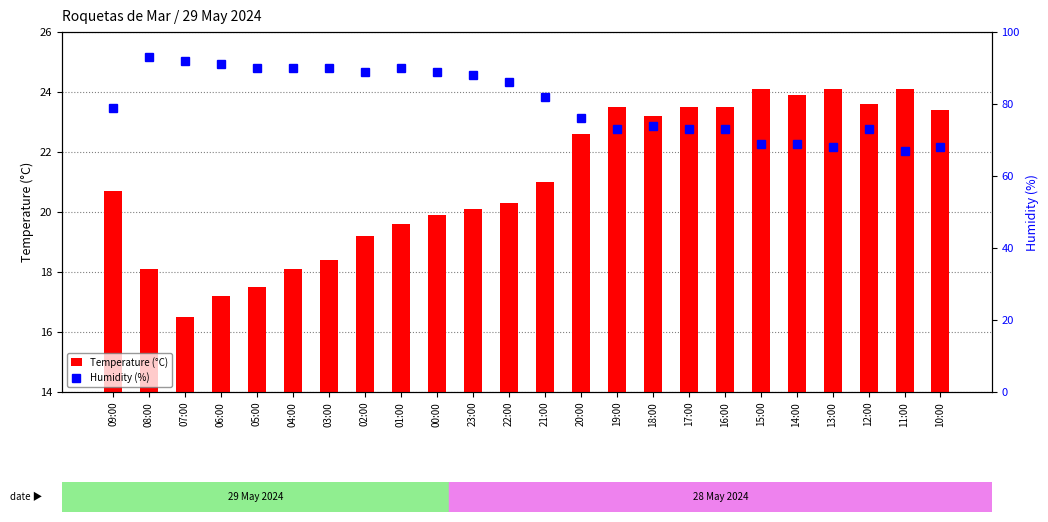

True or false: Temperature (°C) has a value of 4.7 at 05:00.

False